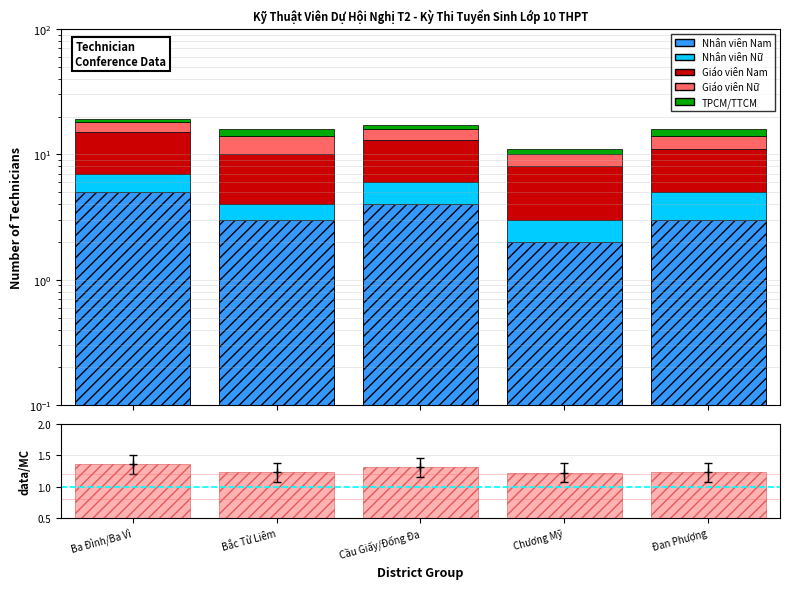

Which series changed the most between Ba Đình/Ba Vì and Đan Phượng?

Nhân viên Nam